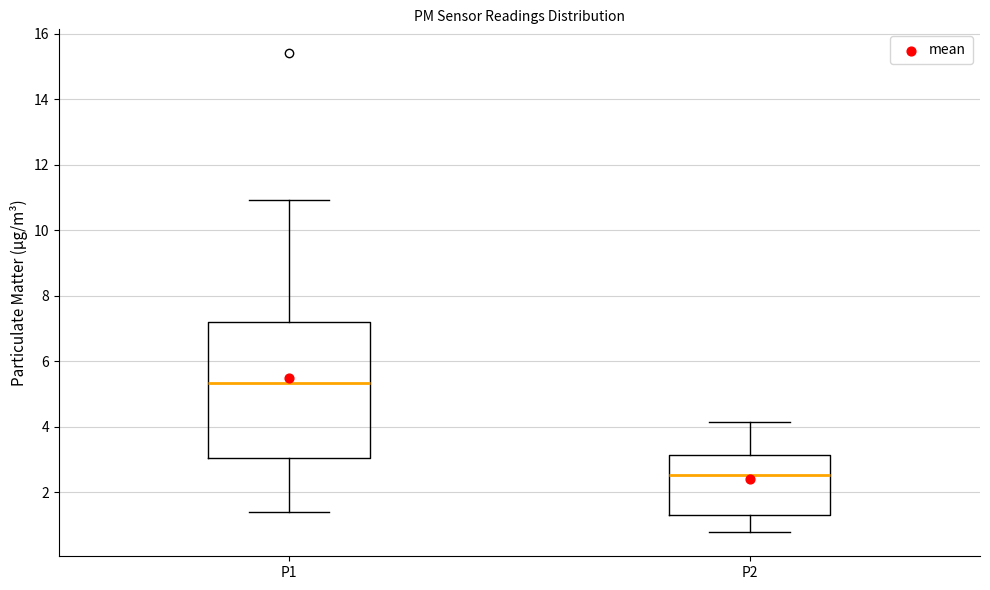

Comparing the boxes themselves (not the whiskers), which one is the tallest?

P1